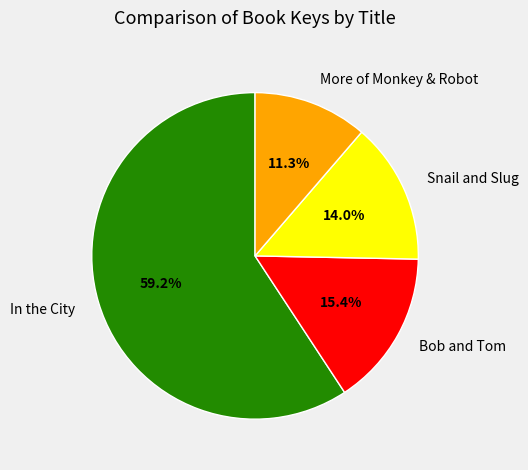

To the nearest percent, what is the average slice percentage?

25%